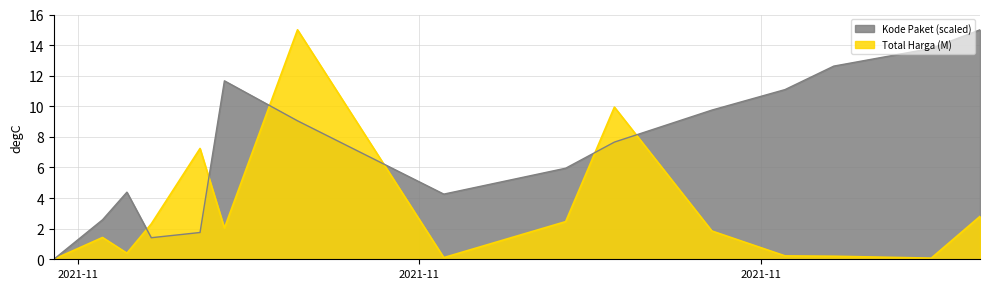

Reading left to right, transcribe all the data shown in this chart.

Total Harga (M): 0.0	1.4	0.4	2.3	7.2	2.0	15.0	0.1	2.5	9.9	1.8	0.2	0.2	0.1	2.8
Kode Paket (scaled): 0.0	2.6	4.4	1.4	1.8	11.7	9.1	4.3	6.0	7.7	9.8	11.1	12.6	13.8	15.0